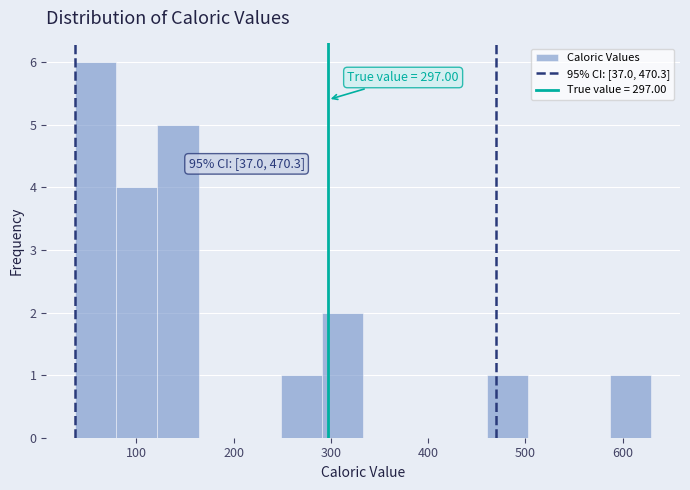

Over which range of the x-axis is the bar tallest?

40 to 80